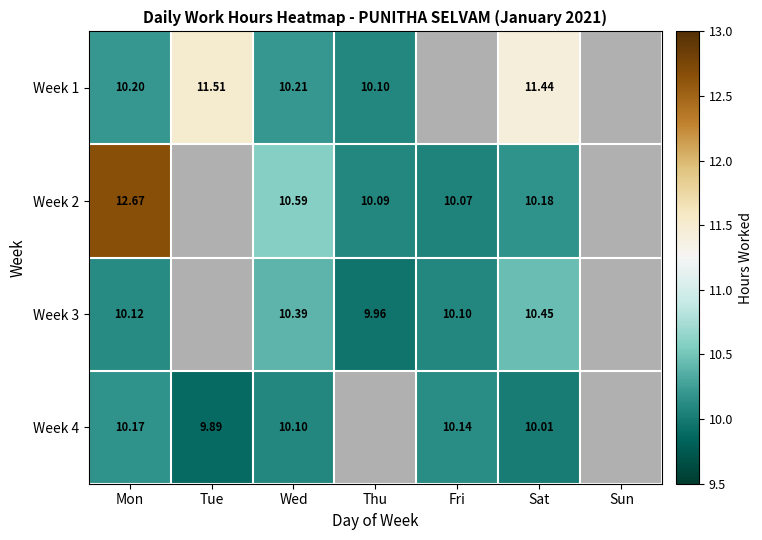

Is the value of Week 1 at Sat greater than the value of Week 2 at Fri?

Yes